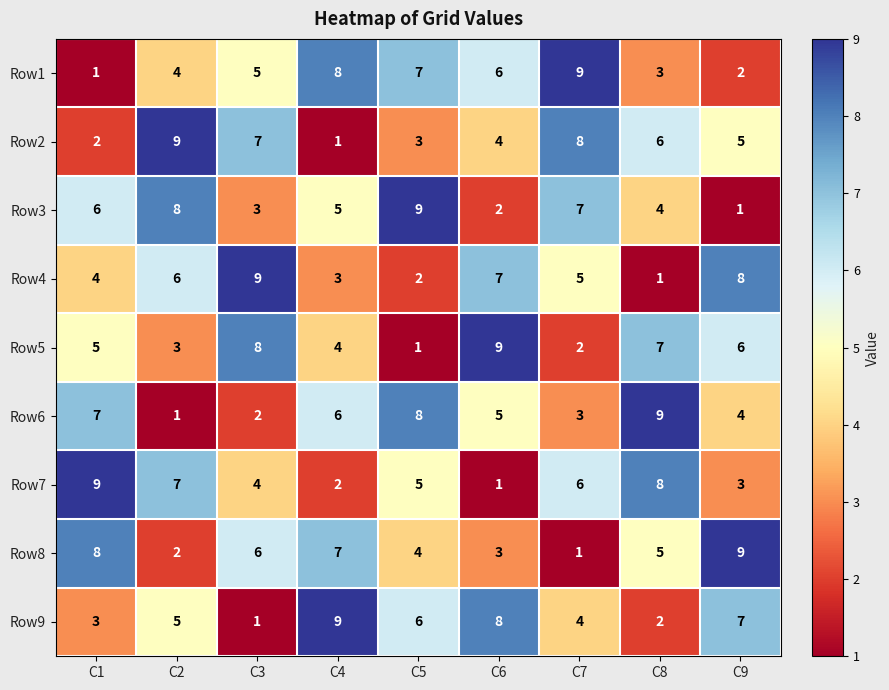

The Row2 series shows 1 at C4. True or false?

True